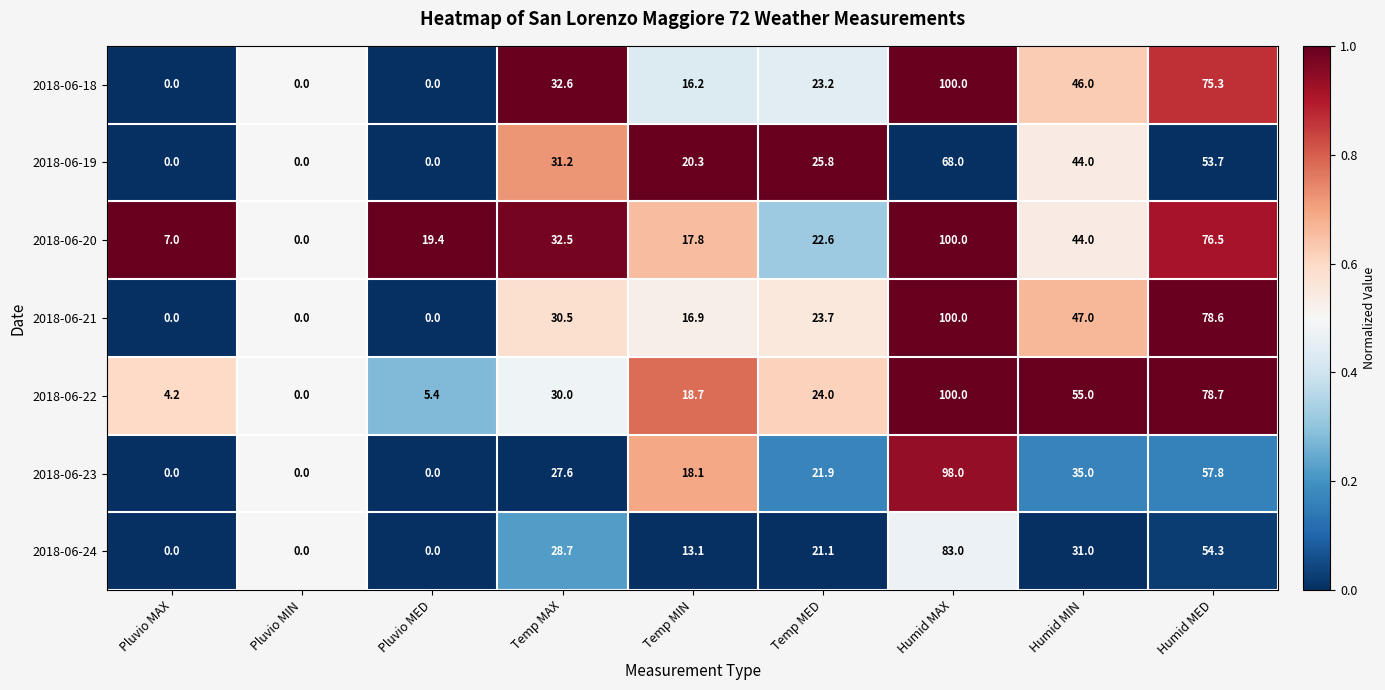

At which category is the sum across all series the highest?

Humid MAX